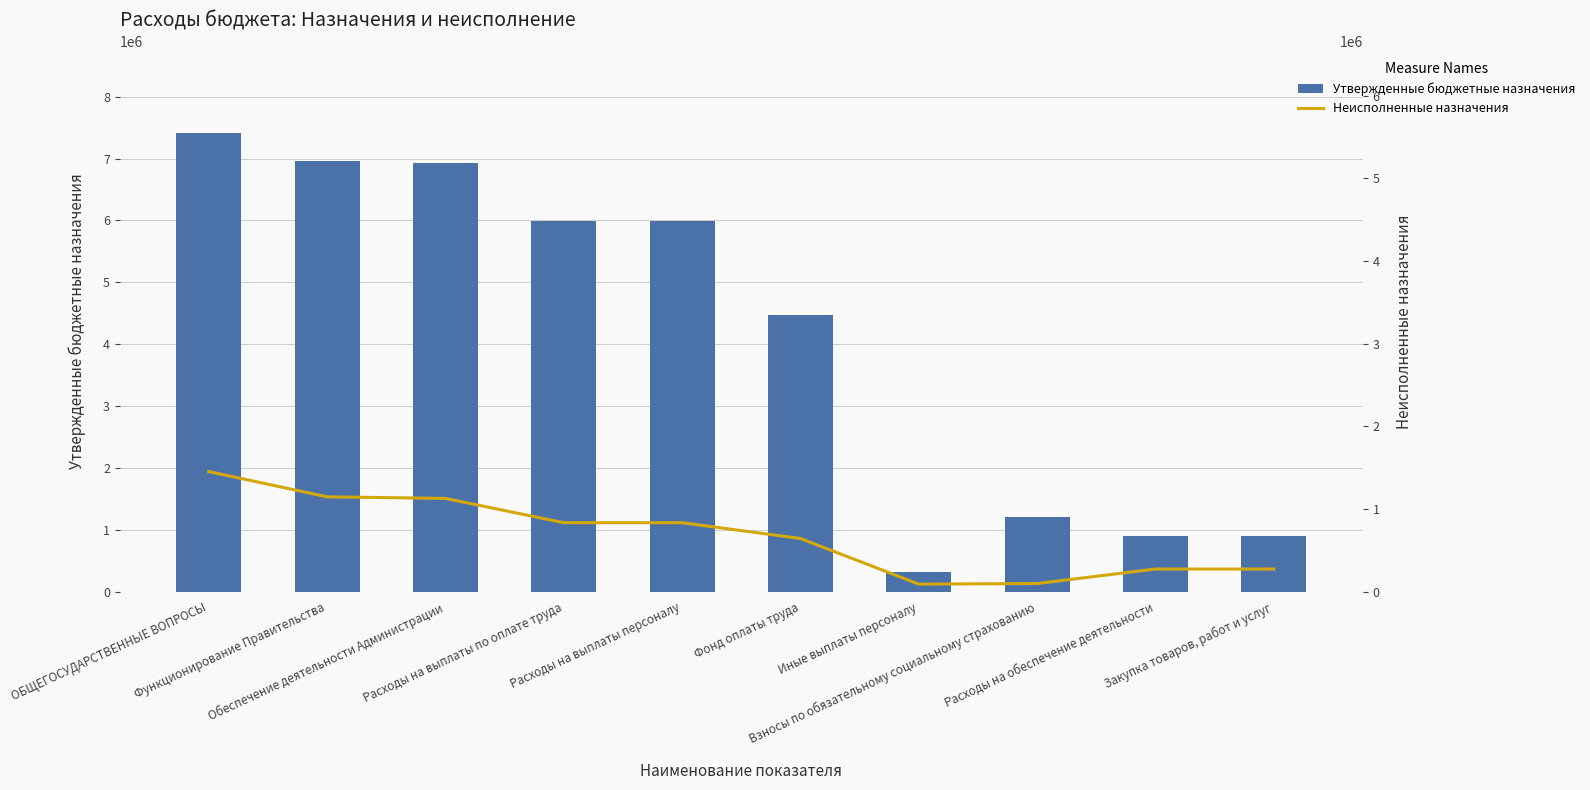

Reading left to right, extract all data points from this chart.

Утвержденные бюджетные назначения: 7405700.0	6953400.0	6933200.0	5993200.0	5993200.0	4469100.0	322300.0	1201800.0	900000.0	900000.0
Неисполненные назначения: 1453713.7	1147984.7	1128974.7	835042.4	835042.4	643984.8	91822.0	99235.6	274734.9	274734.9